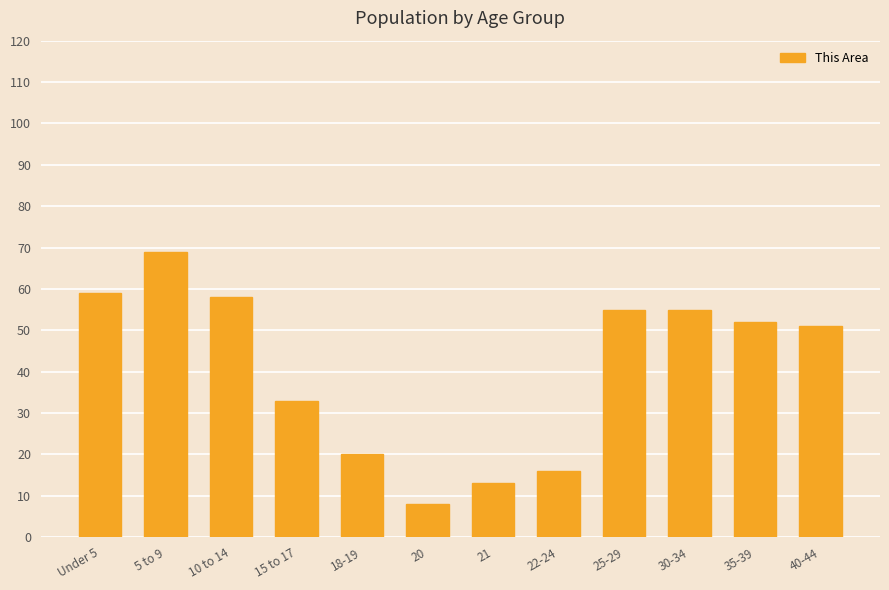

Reading right to left, extract all data points from this chart.

40-44=51	35-39=52	30-34=55	25-29=55	22-24=16	21=13	20=8	18-19=20	15 to 17=33	10 to 14=58	5 to 9=69	Under 5=59